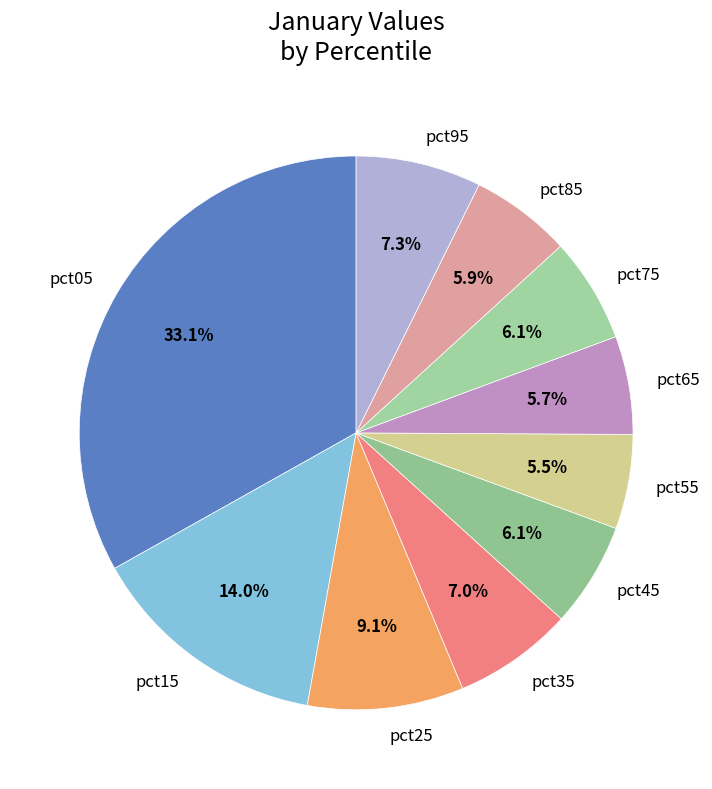

What percentage do pct25 and pct15 together represent?

23.1%